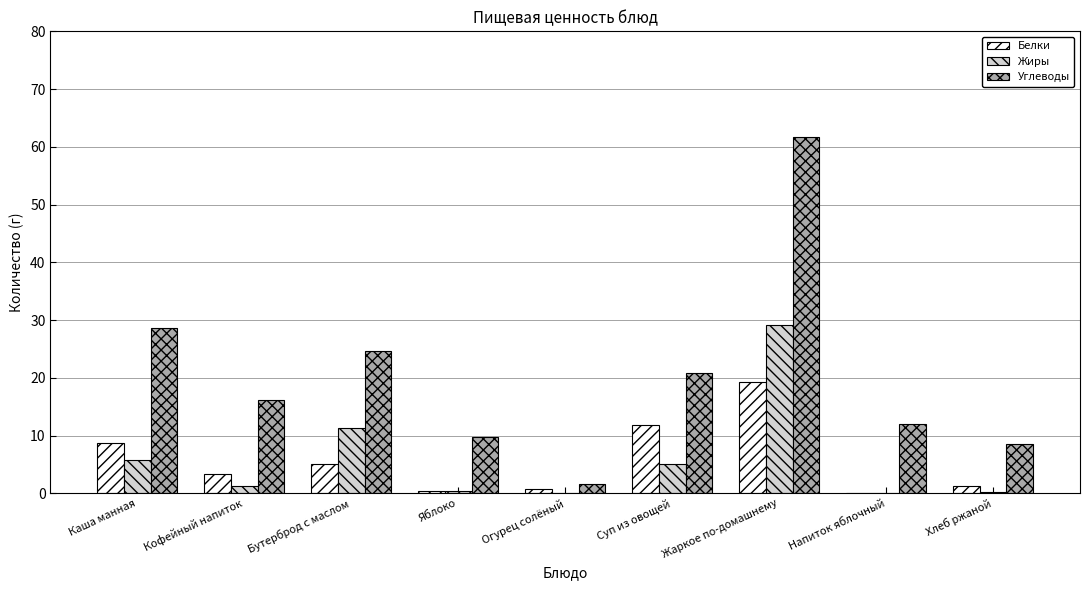

The Белки series shows 19.3 at Жаркое по-домашнему. True or false?

True